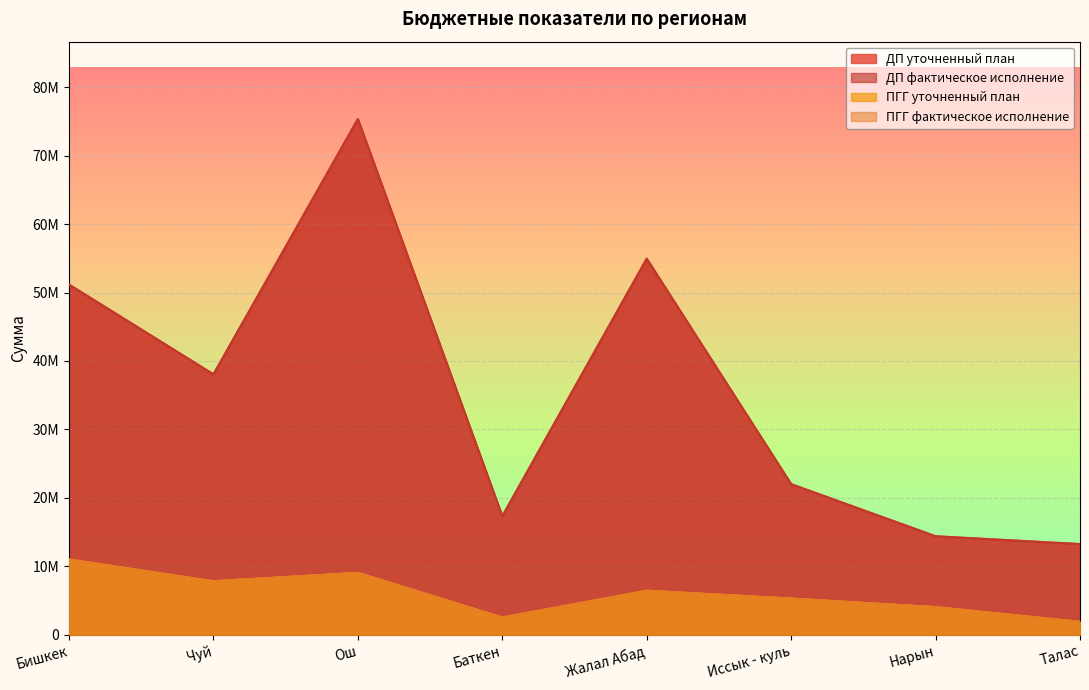

Does the chart display data point markers on the line(s)?

No